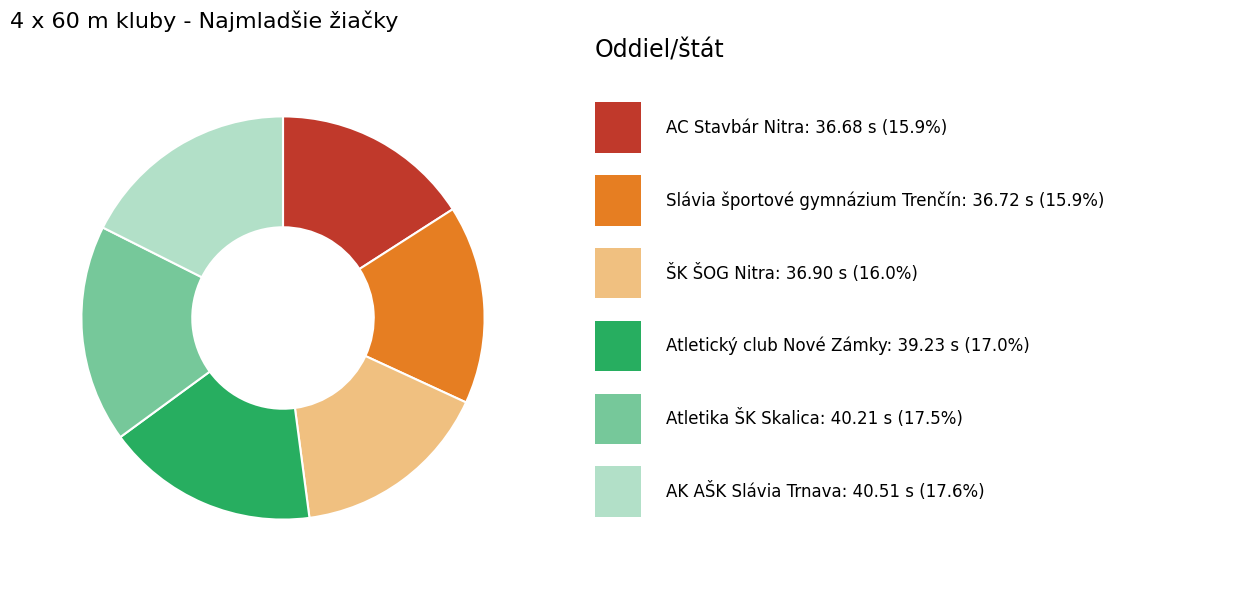

Does any single category account for the majority?

No